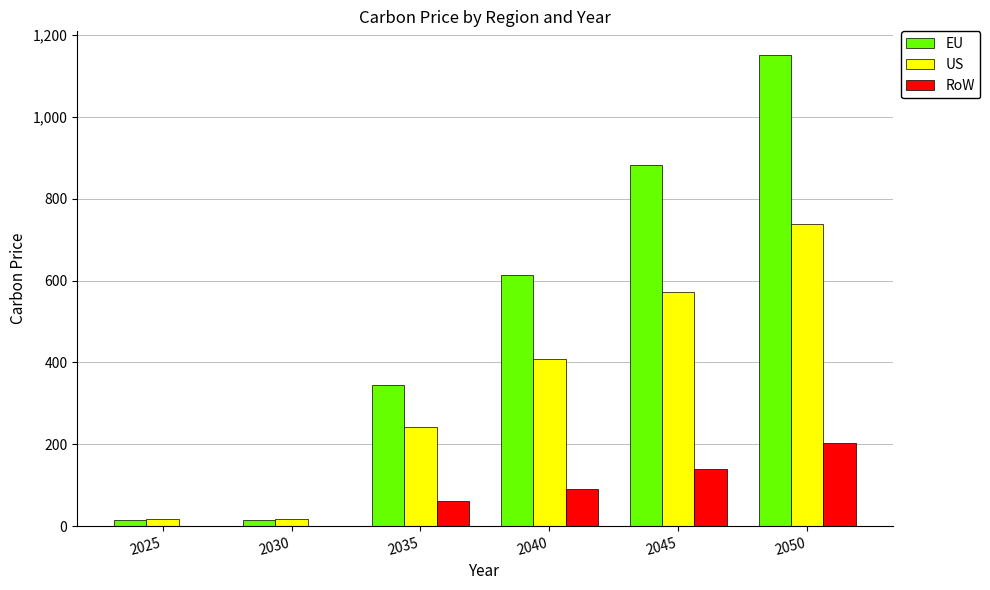

Is it true that US equals 837.3 at 2045?

False